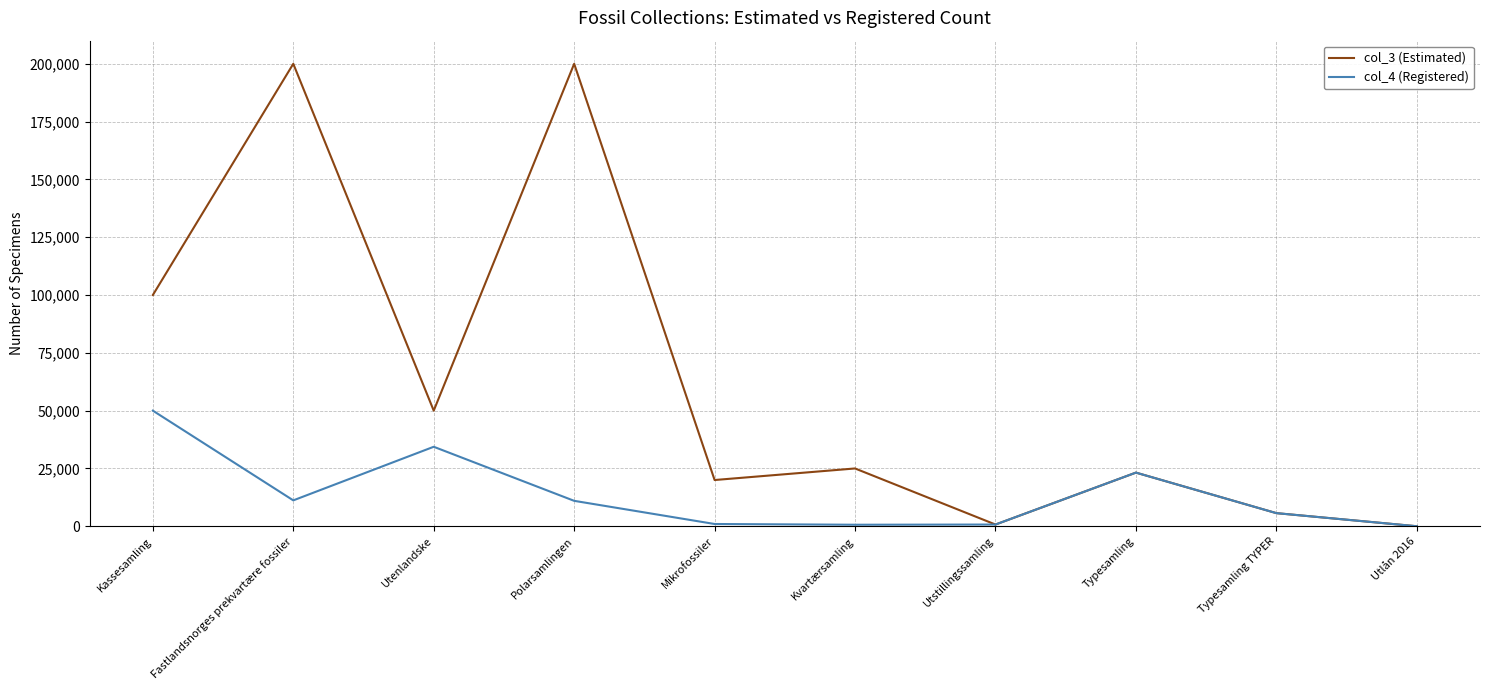

Count the number of categories in the chart.

10